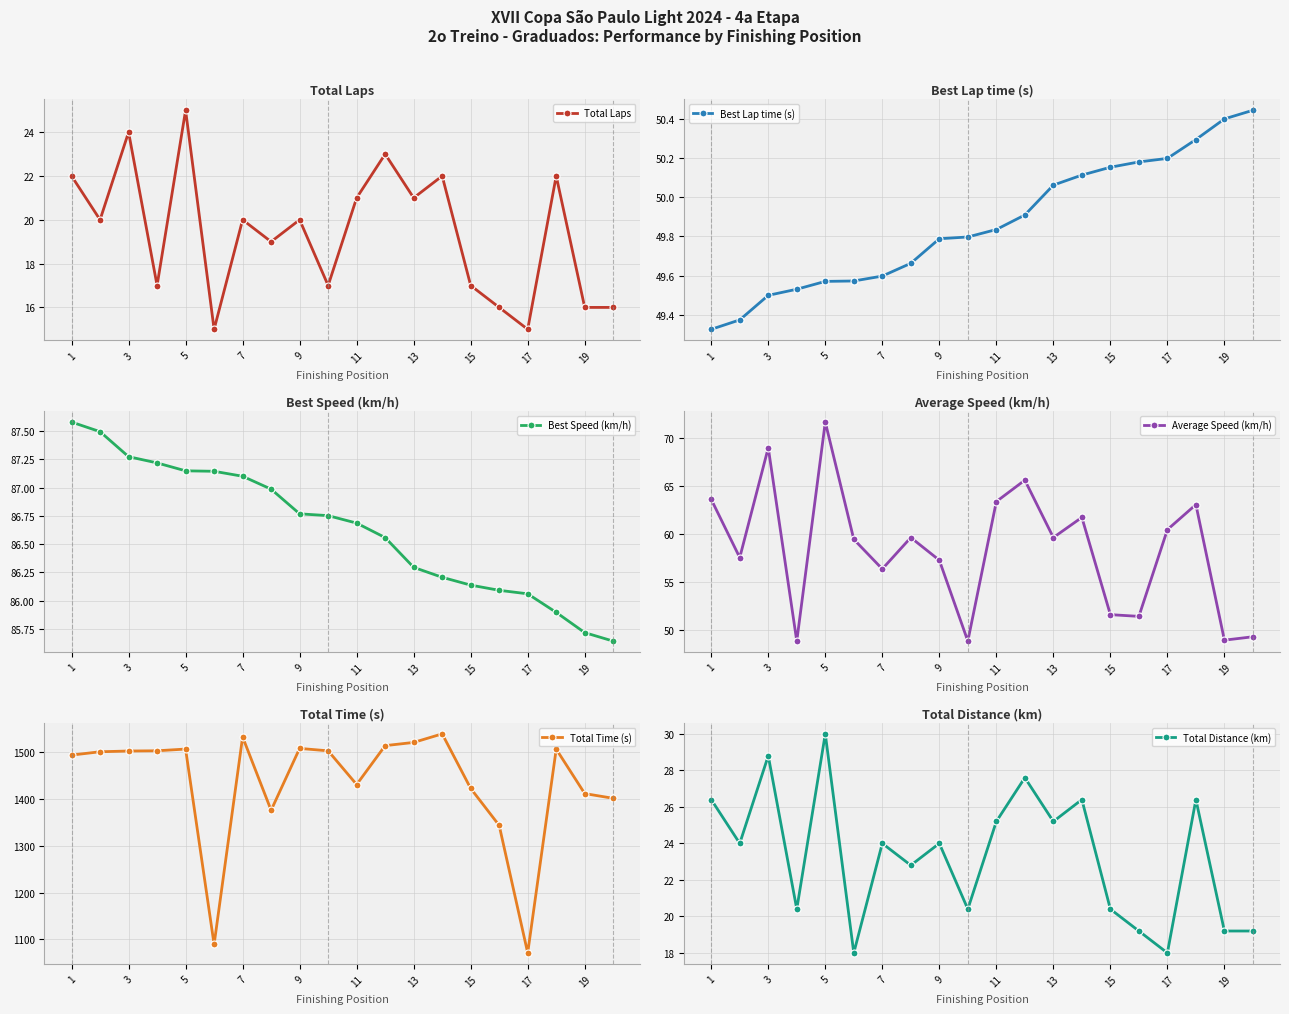

What is the value of the Total Laps point at the 19th from the left?

16.0